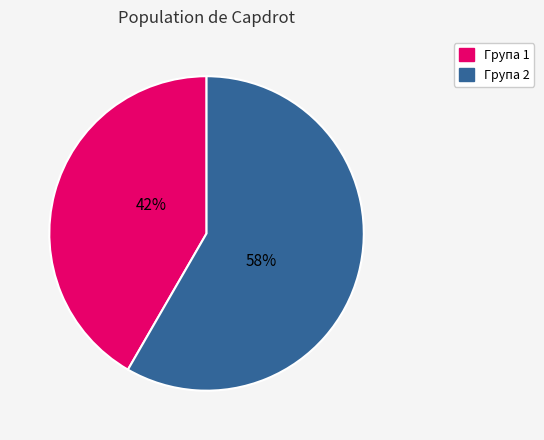

To the nearest percent, what is the average slice percentage?

50%